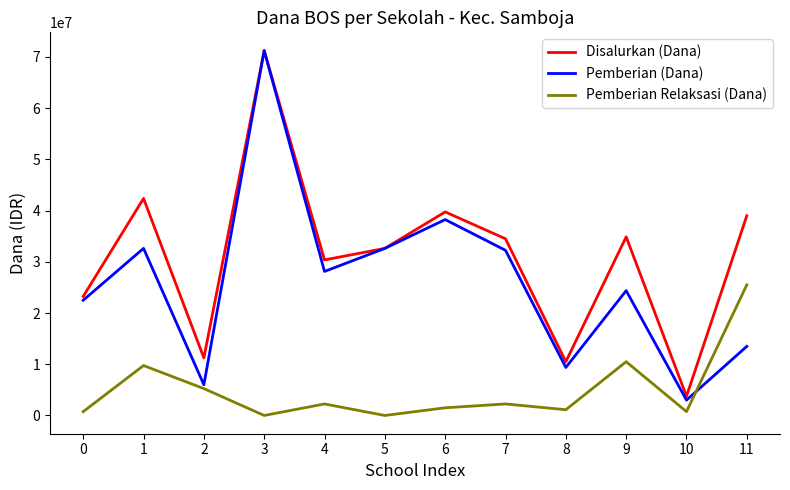

At which category does Pemberian Relaksasi (Dana) reach its first local valley?

3